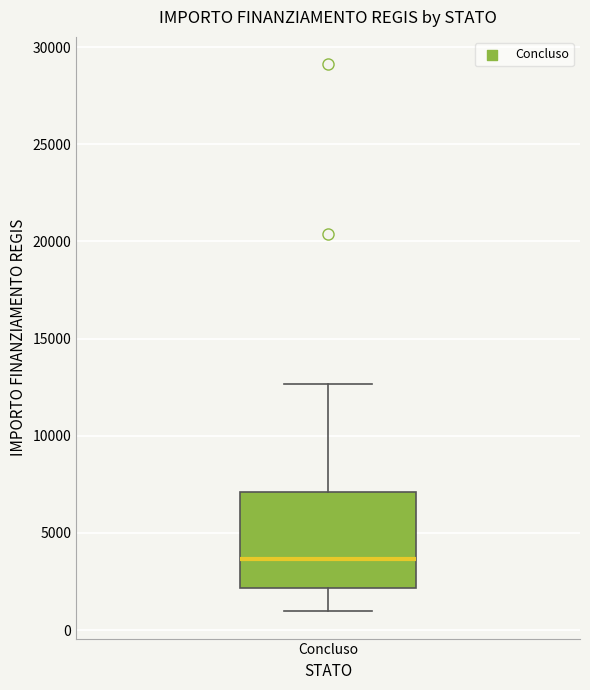

Read this box plot against the y-axis: the position of the median line, the range covered by the box, and the ends of both whiskers. The values are not printed on the chart, so give them approximately, as read against the axis.

median 3500, box 2000 to 7000, whiskers 1000 to 12500